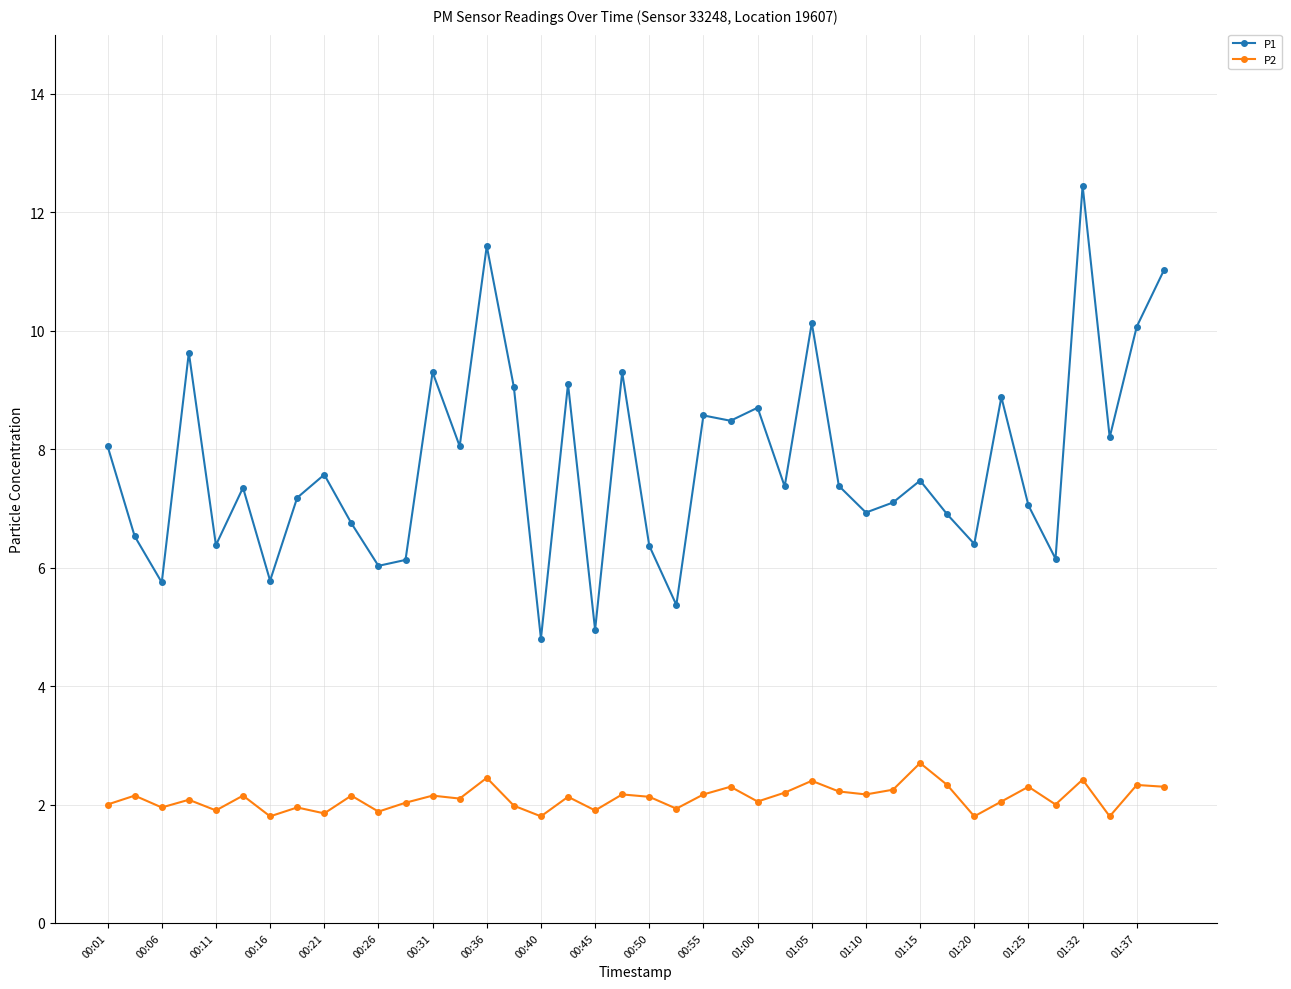

What is the value of the P2 point at the 16th from the left?

2.0